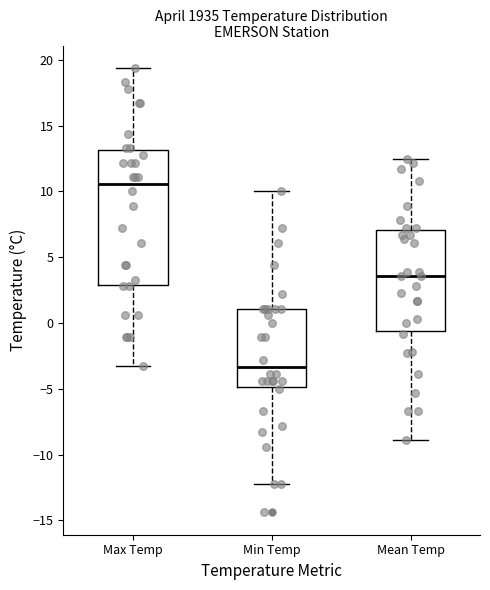

Reading left to right, read every box against the y-axis: the position of its median line, the range the box covers, and the ends of its whiskers. The values are not printed on the chart, so give them approximately, as read against the axis.

Max Temp: median 10.5, box 3.0 to 13.0, whiskers -3.5 to 19.5
Min Temp: median -3.5, box -5.0 to 1.0, whiskers -12.0 to 10.0
Mean Temp: median 3.5, box -0.5 to 7.0, whiskers -9.0 to 12.5